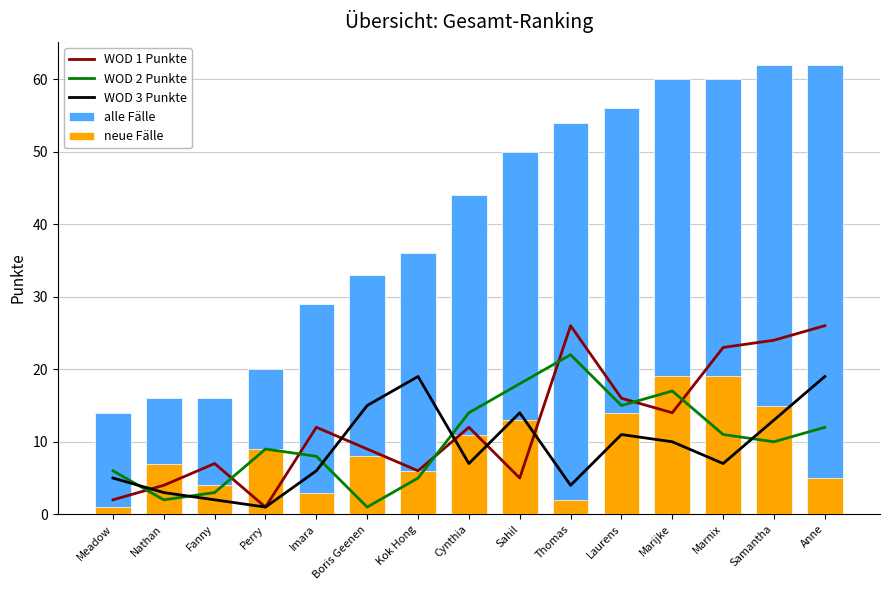

What is the spread (max minus min) of values at Perry?

19